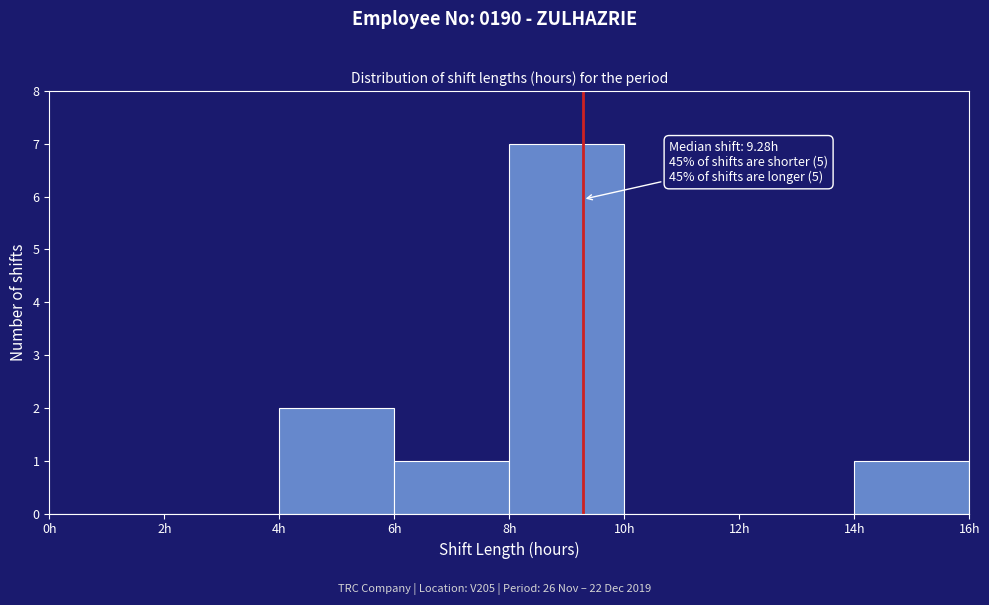

Over which range of the x-axis is the bar tallest?

8 to 10